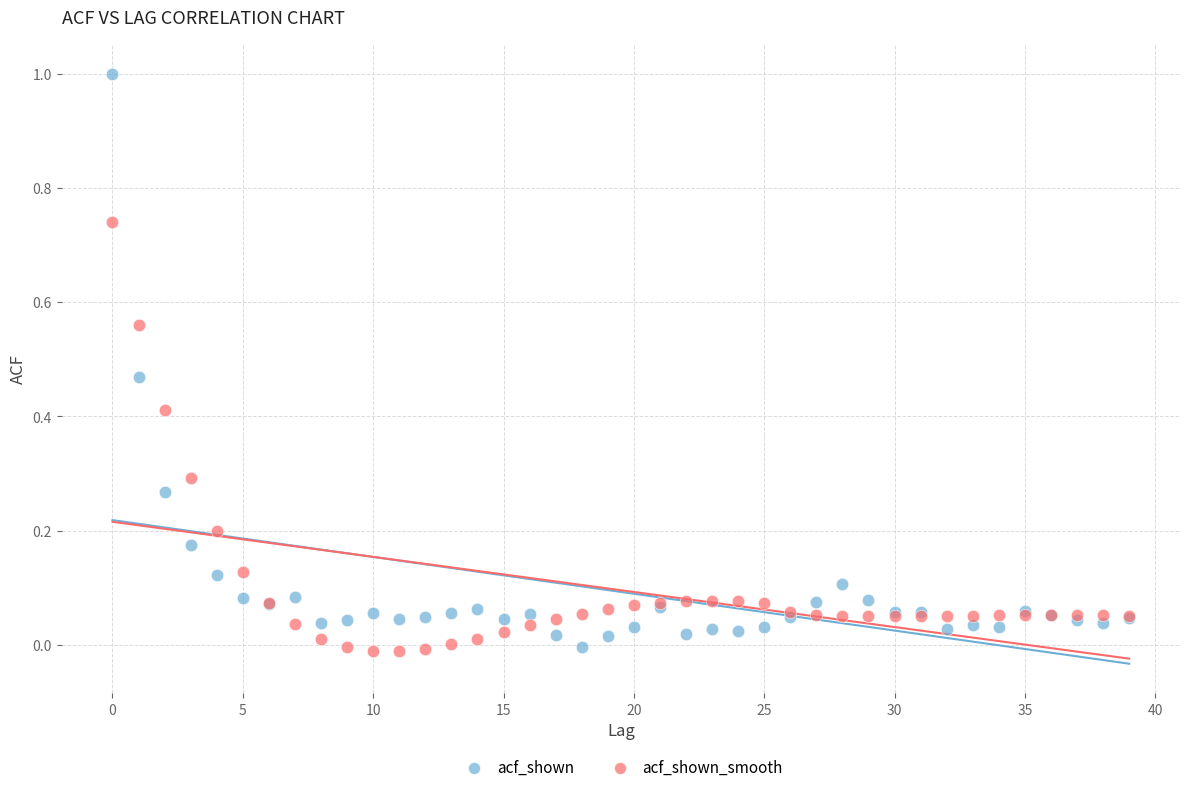

Which series contains the highest Y value?

acf_shown